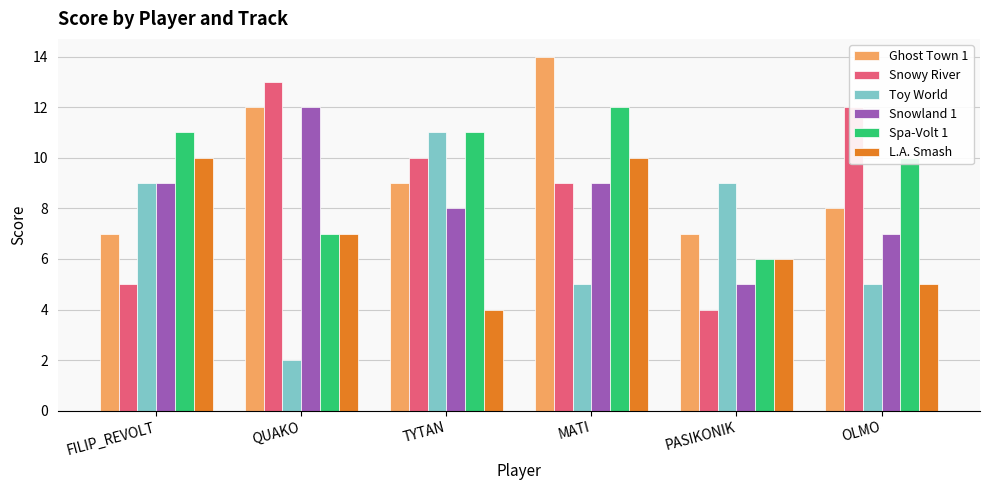

True or false: Ghost Town 1 has a value of 12 at QUAKO.

True